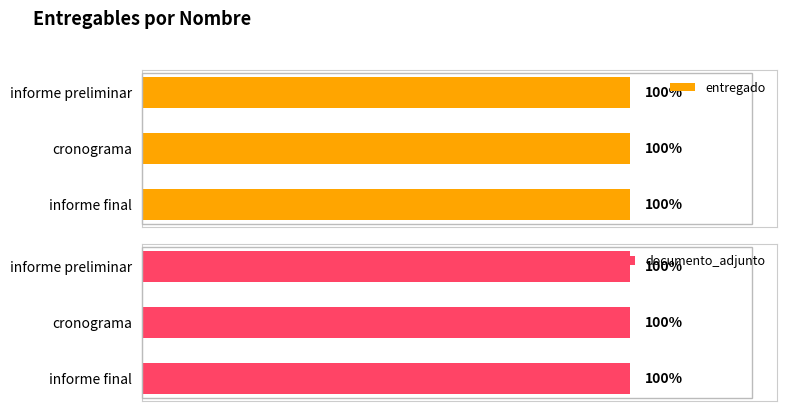

At which label is documento_adjunto closest to 1?

informe final